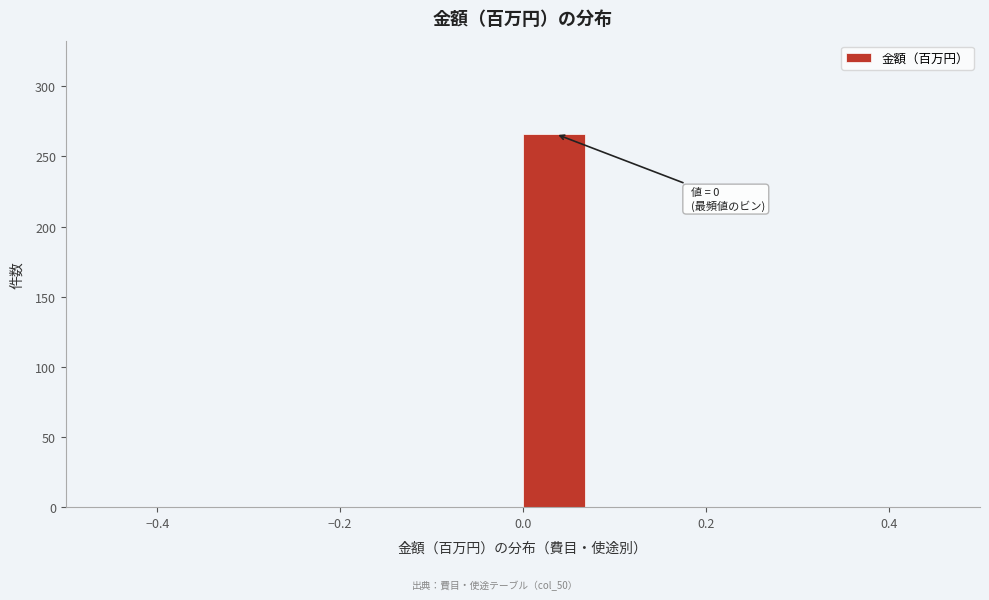

Around what value on the x-axis is the tallest bar? Give the approximate position of its centre, as read against the axis.

0.04